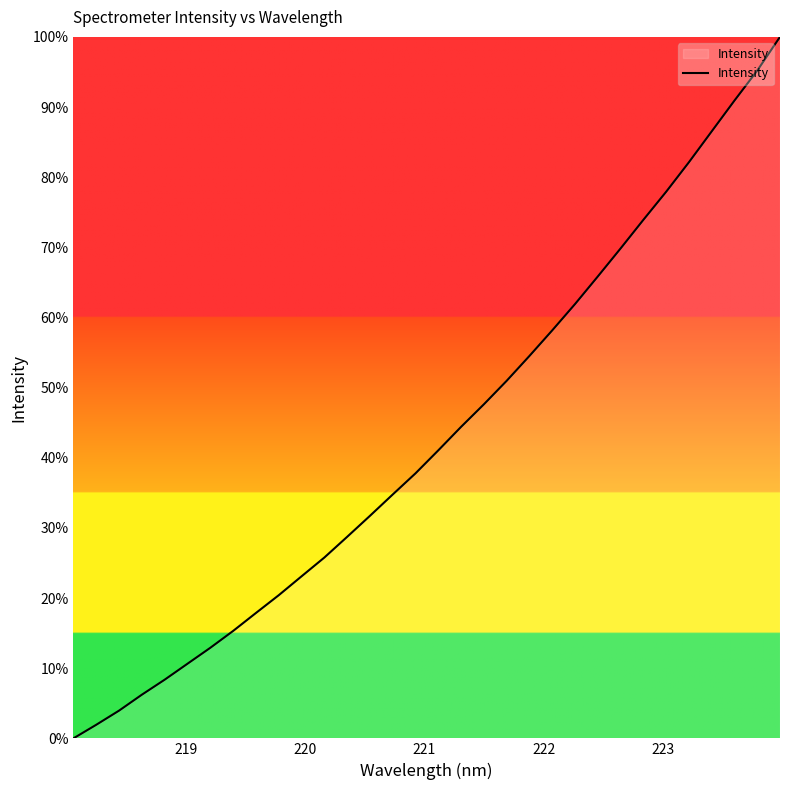

What is the difference between the maximum and minimum values?

100.0